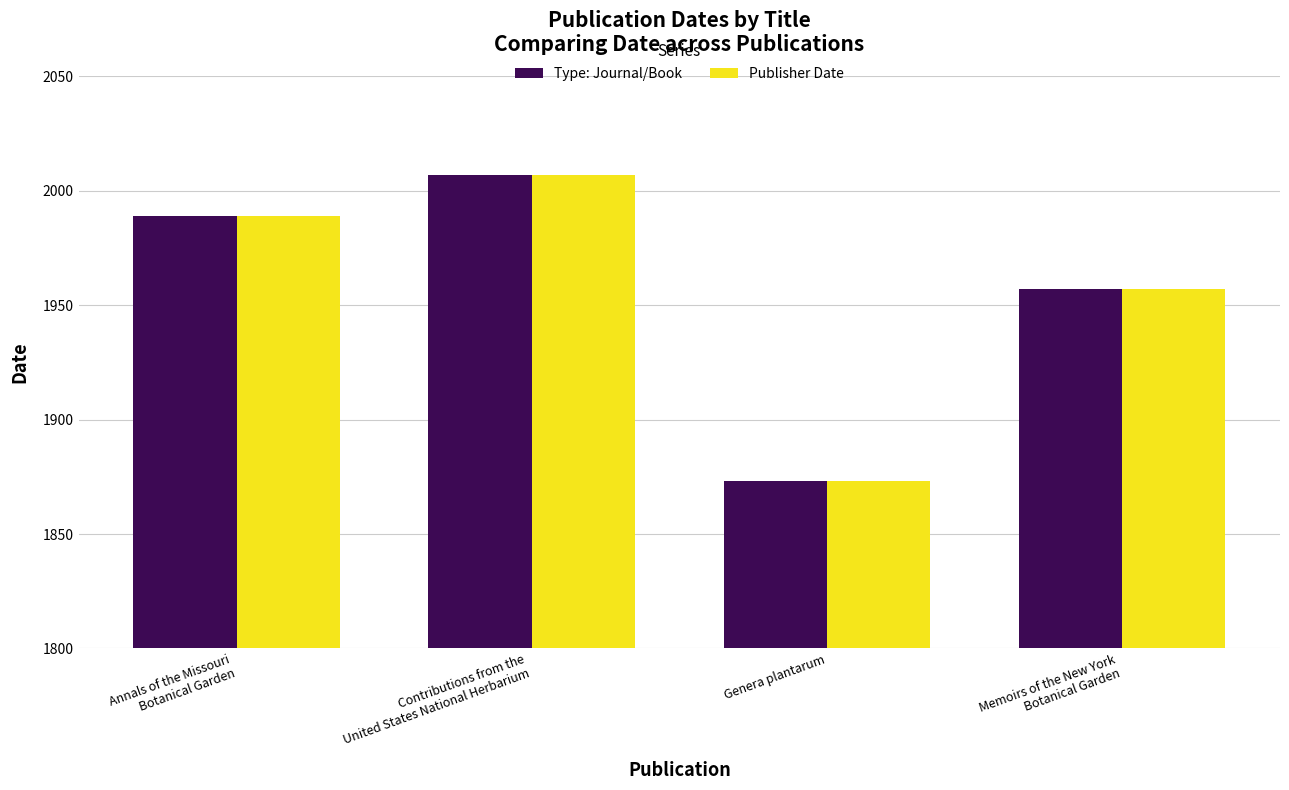

Rank the categories by Type: Journal/Book value from highest to lowest.

Contributions from the
United States National Herbarium, Annals of the Missouri
Botanical Garden, Memoirs of the New York
Botanical Garden, Genera plantarum